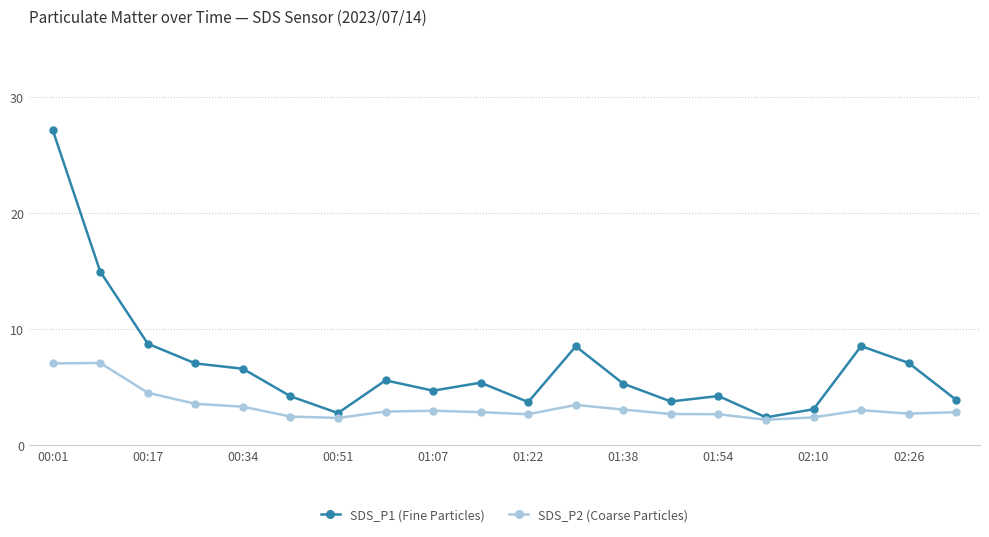

Which series has the largest total across all categories?

SDS_P1 (Fine Particles)